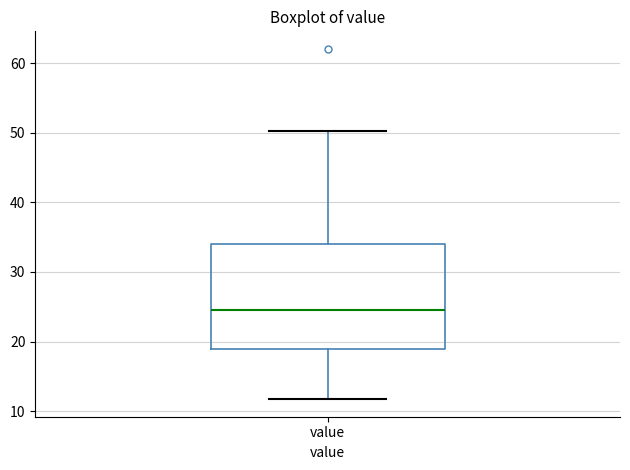

Transcribe this box plot: give where the median line is, the range the box spans, and where the two whiskers end, as read against the y-axis. The values are not printed on the chart, so give them approximately, as read against the axis.

median 25, box 19 to 34, whiskers 12 to 50